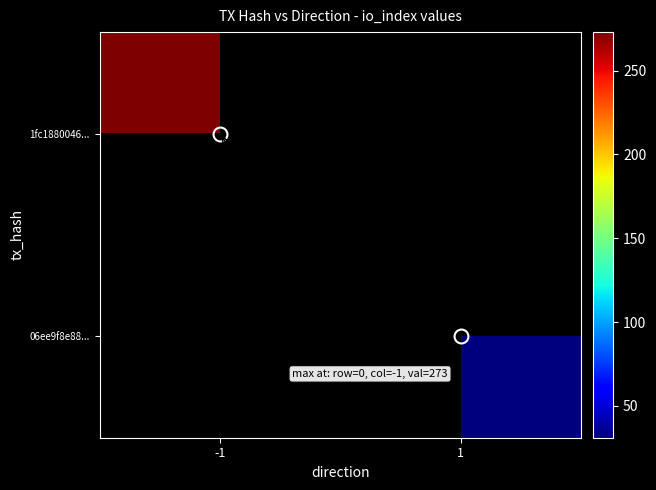

What is the smallest value displayed?

31.0